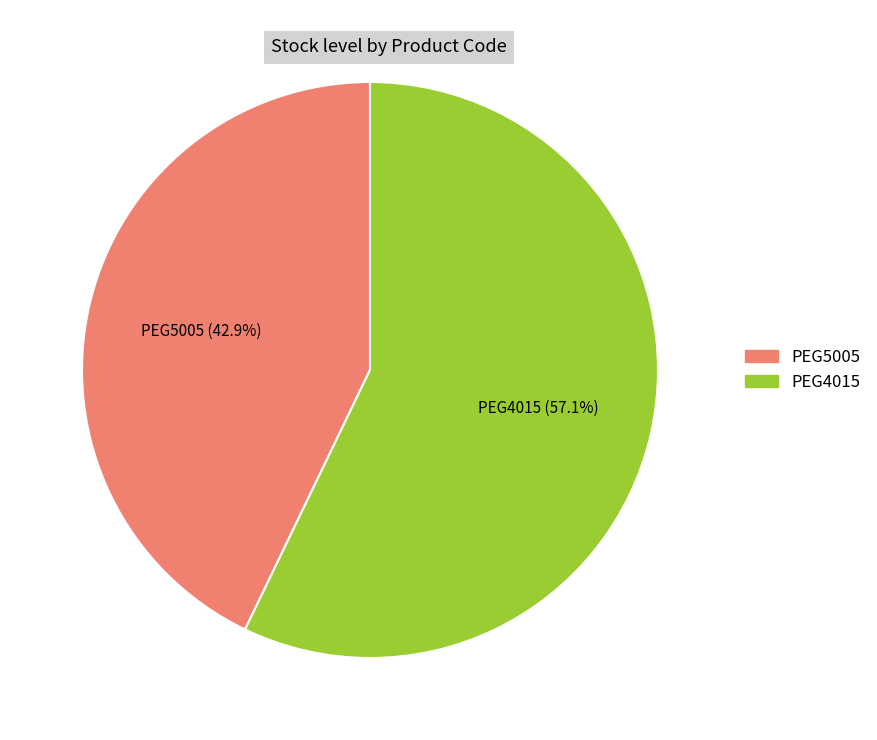

How much of the chart is everything except PEG4015?

42.9%